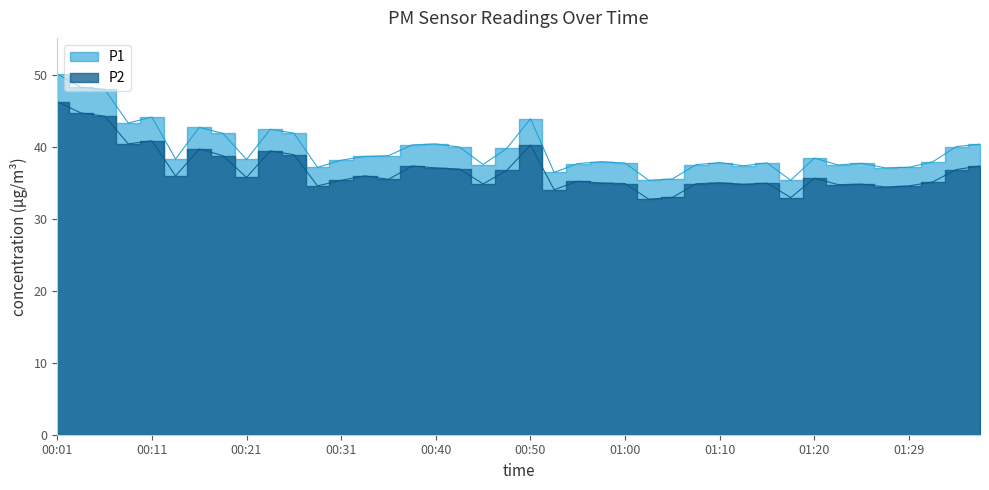

At which category is the sum across all series the highest?

00:01